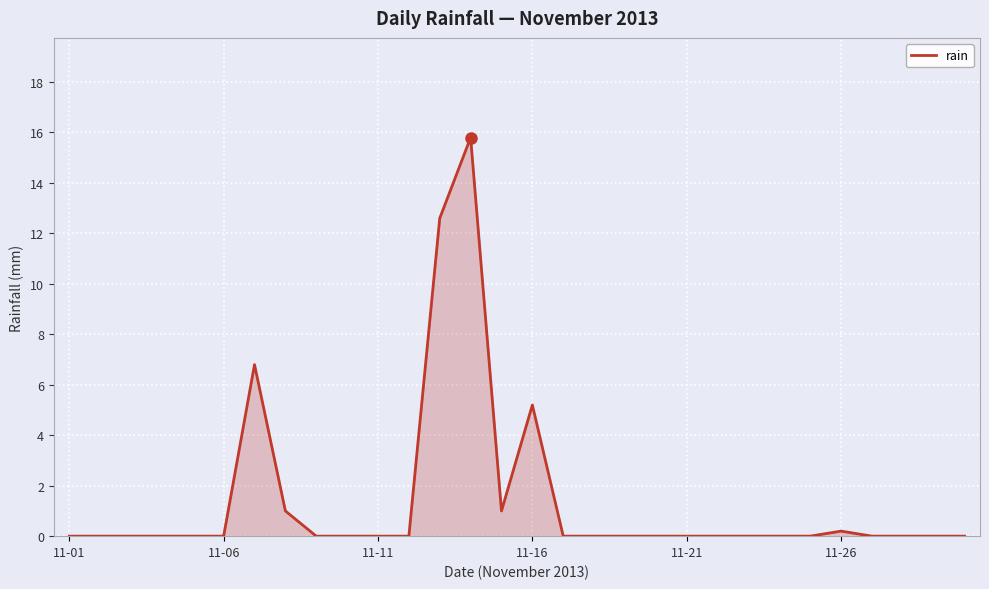

What is the difference between the maximum and minimum values?

15.8